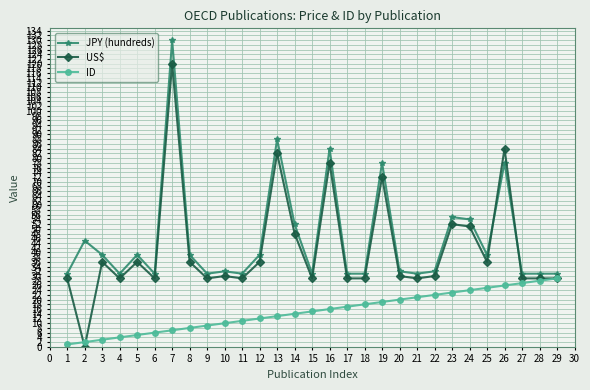

How many data points in ID are less than 15?

14